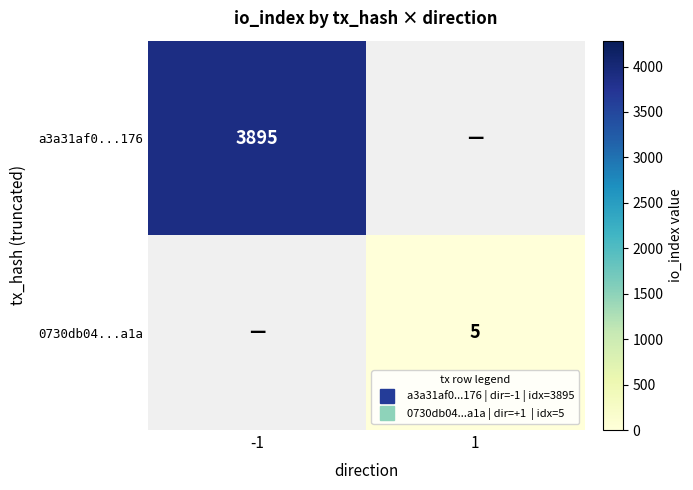

Rank the series by their average value, from highest to lowest.

a3a31af0...176, 0730db04...a1a